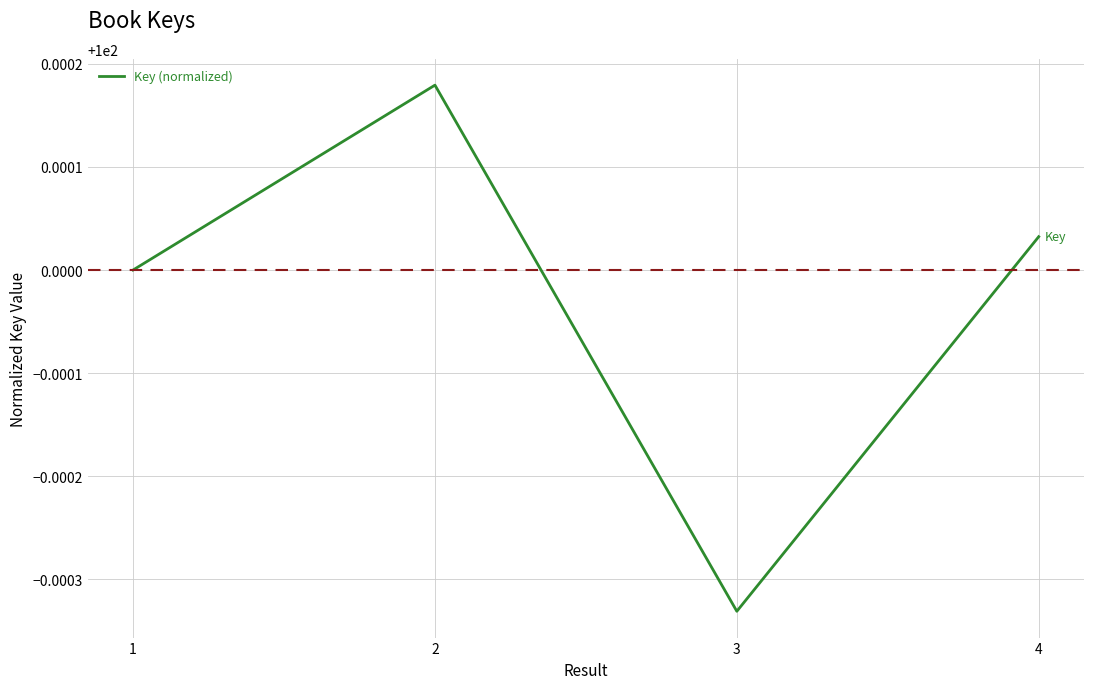

What is the ratio of the value at 1 to the value at 3?

1.0